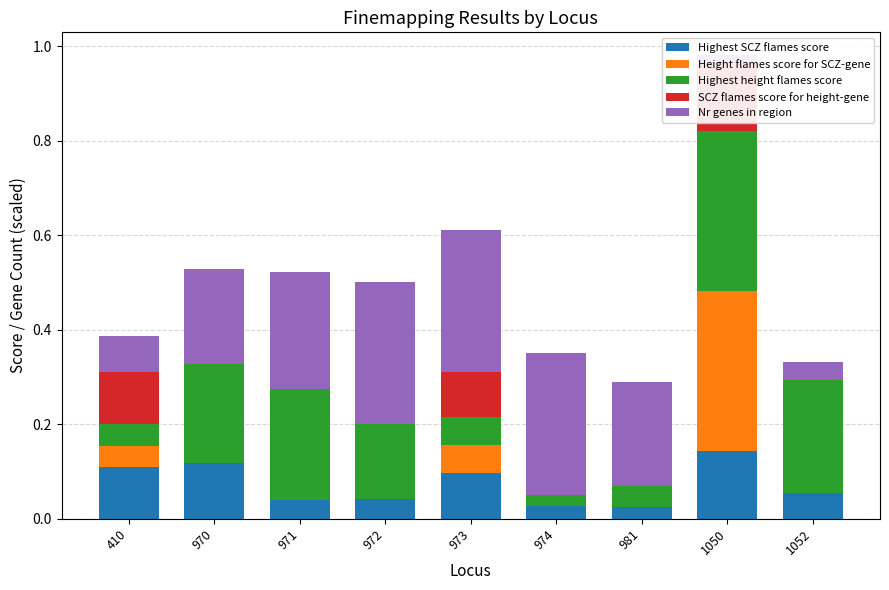

Reading left to right, extract all data points from this chart.

Highest SCZ flames score: 0.1	0.1	0.0	0.0	0.1	0.0	0.0	0.1	0.1
Height flames score for SCZ-gene: 0.0	0.0	0.0	0.0	0.1	0.0	0.0	0.3	0.0
Highest height flames score: 0.0	0.2	0.2	0.2	0.1	0.0	0.0	0.3	0.2
SCZ flames score for height-gene: 0.1	0.0	0.0	0.0	0.1	0.0	0.0	0.1	0.0
Nr genes in region: 0.1	0.2	0.2	0.3	0.3	0.3	0.2	0.0	0.0